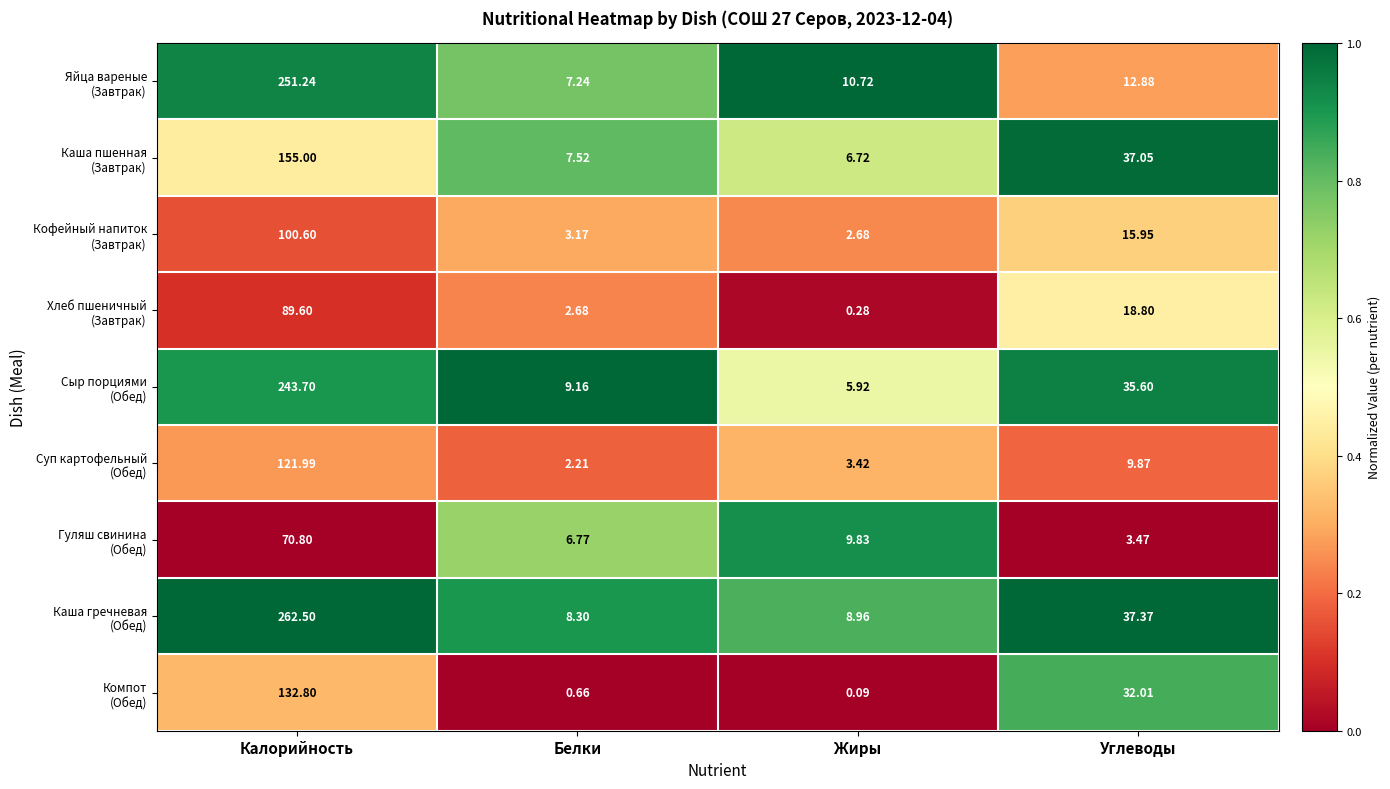

At which category is the sum across all series the highest?

Калорийность